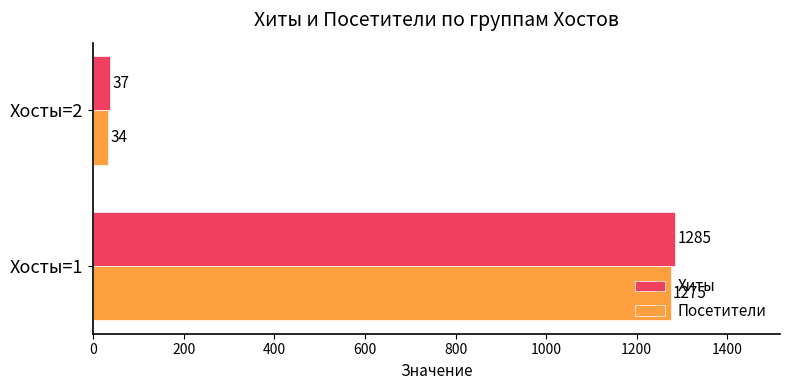

What is the lowest value of the Посетители series?

34